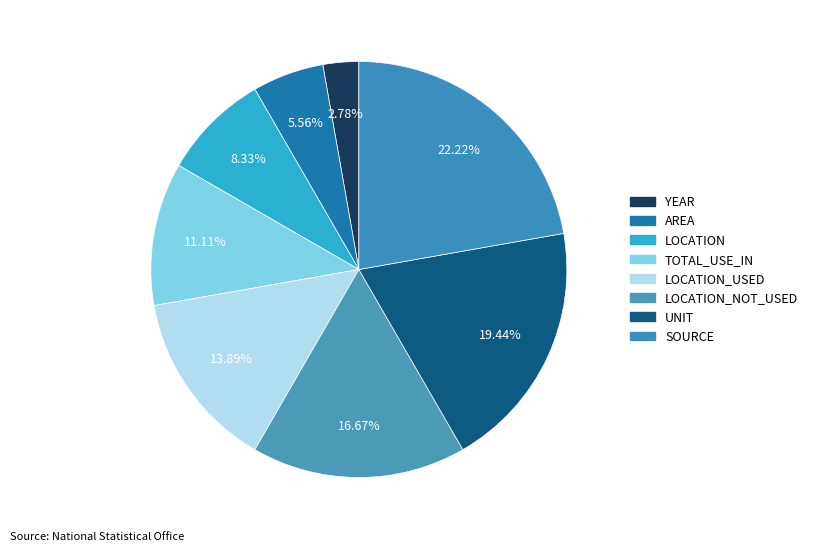

What percentage is the AREA slice, to the nearest percent?

6%